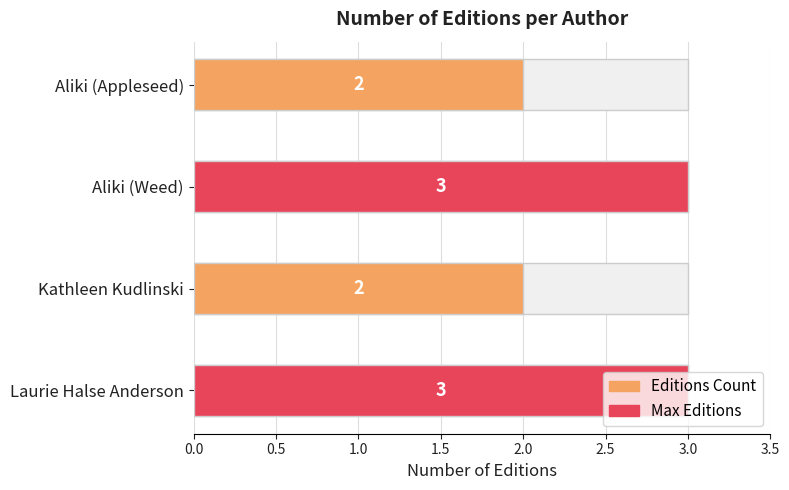

What is the approximate value at Aliki (Appleseed)?

2